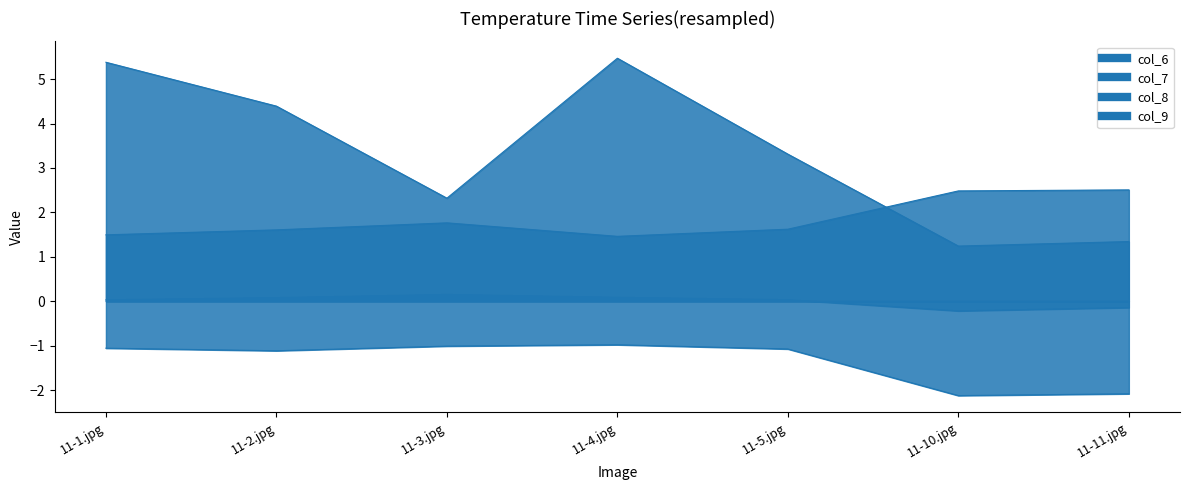

Is the value of col_7 at 11-3.jpg greater than the value of col_8 at 11-5.jpg?

No